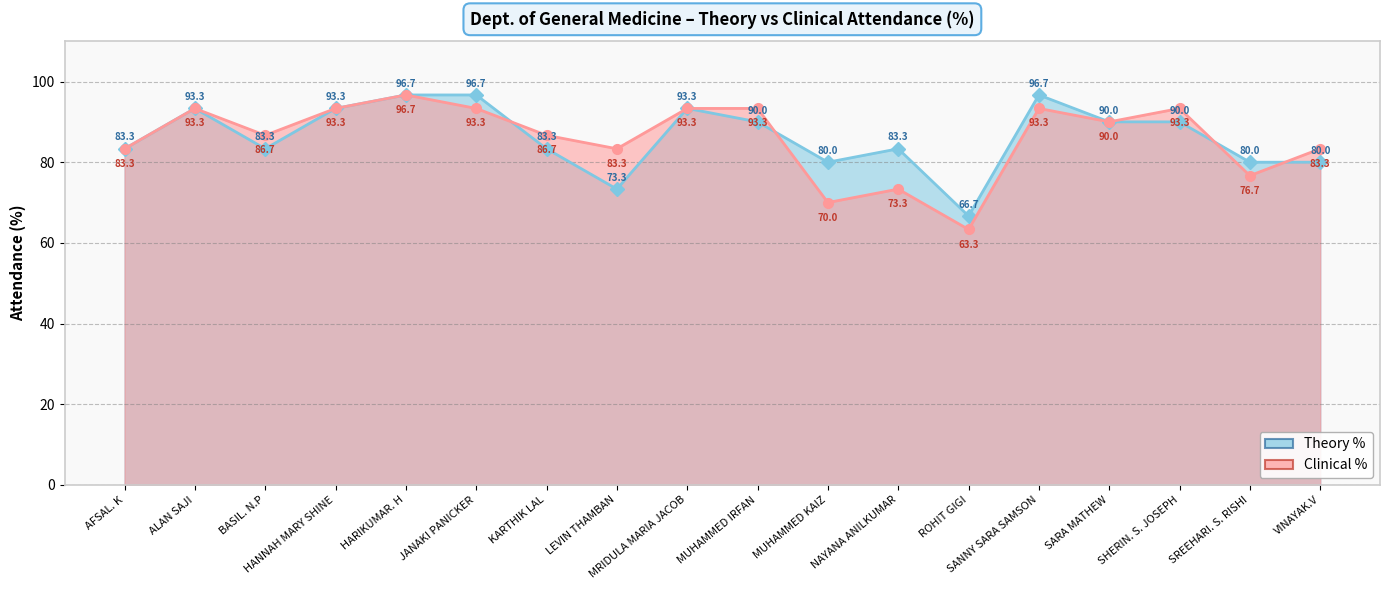

Which series has the largest range (max minus min)?

Clinical %